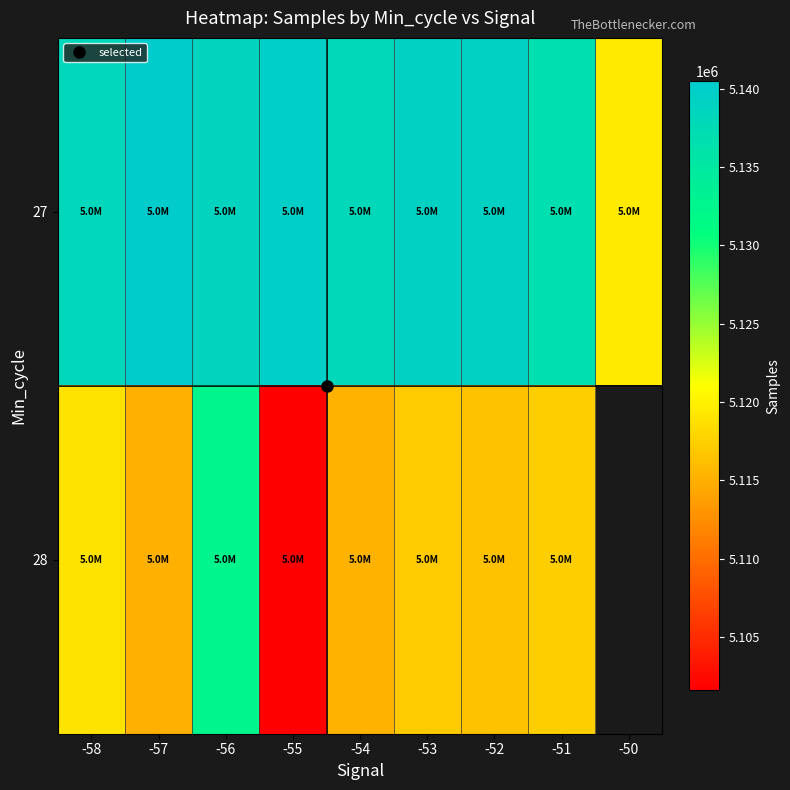

Which category has the lowest value across all series?

-55